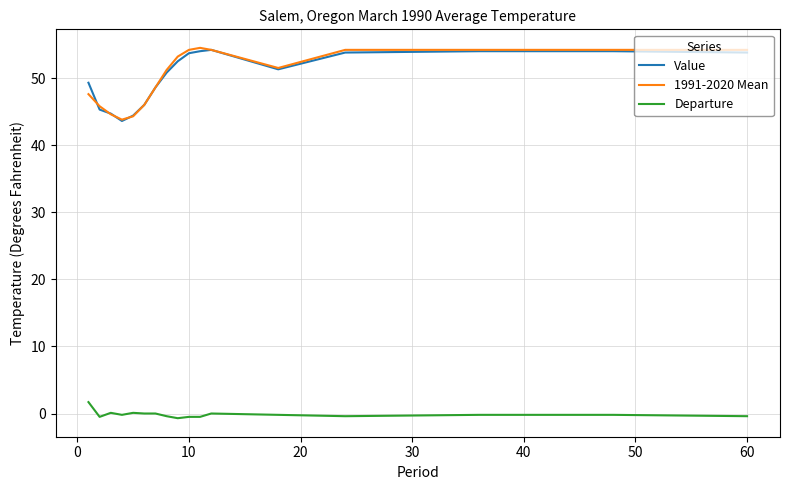

True or false: Value and Departure cross at least once.

False